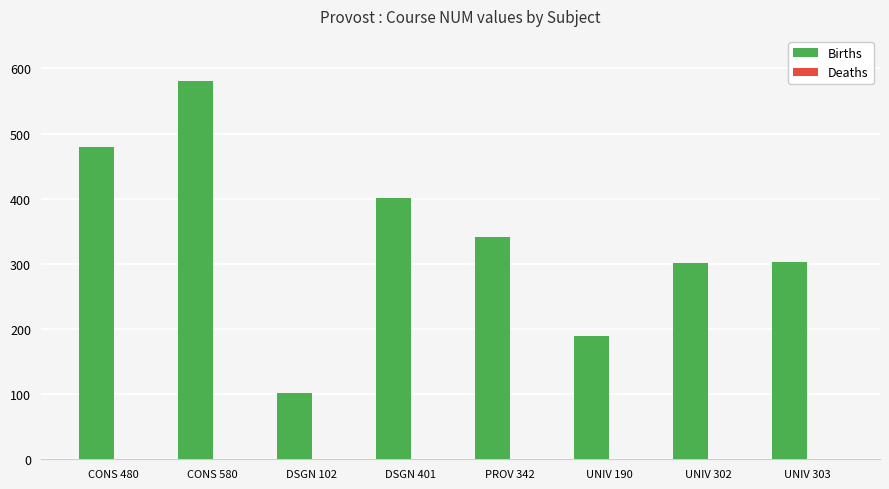

Which series has the largest range (max minus min)?

Births